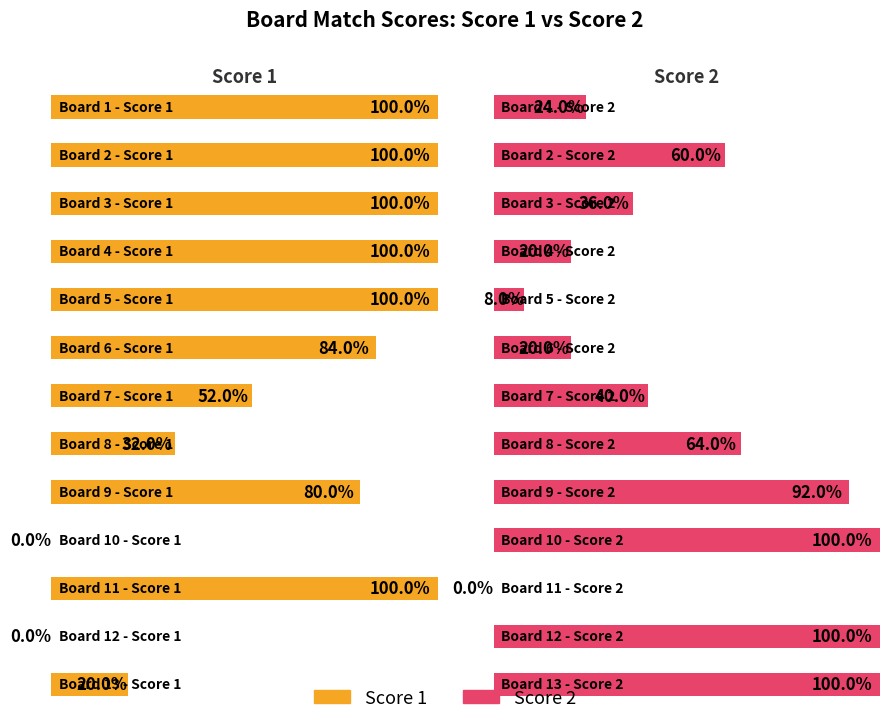

Are the bars horizontal?

Yes